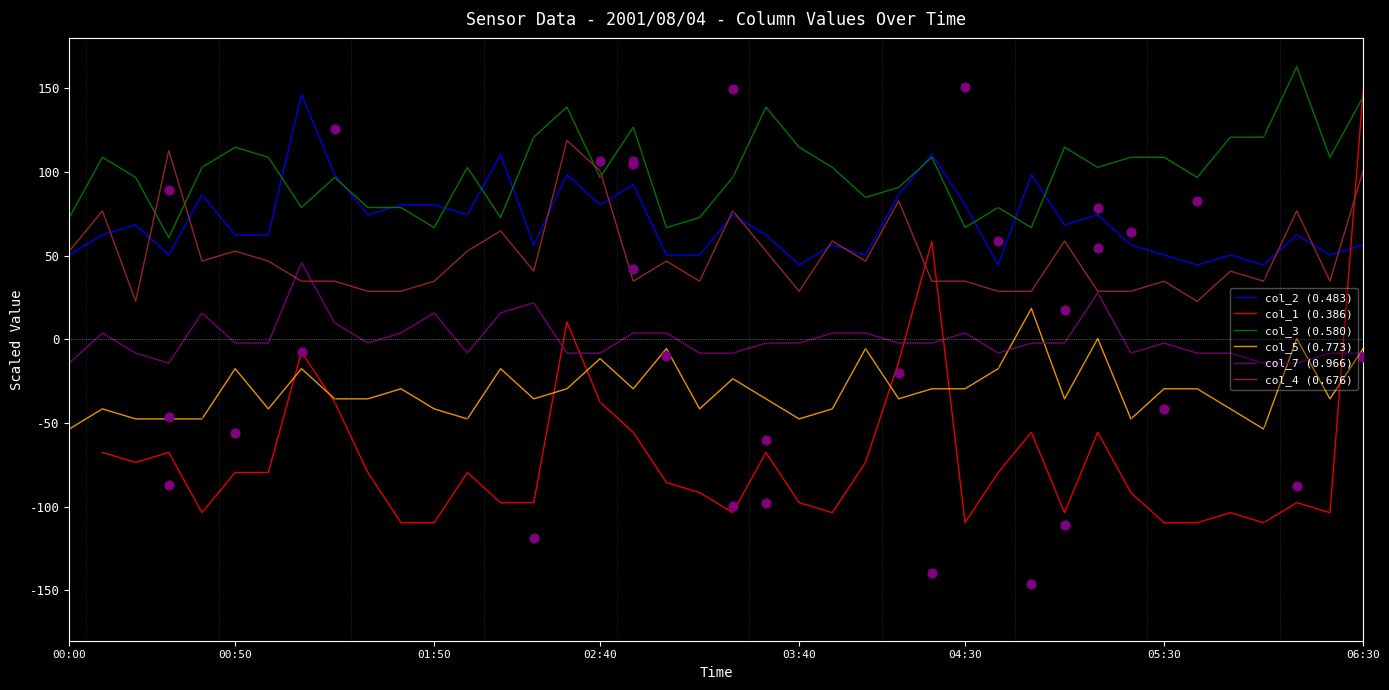

Is the value of col_7 (0.966) at 12 greater than the value of col_5 (0.773) at 8?

Yes